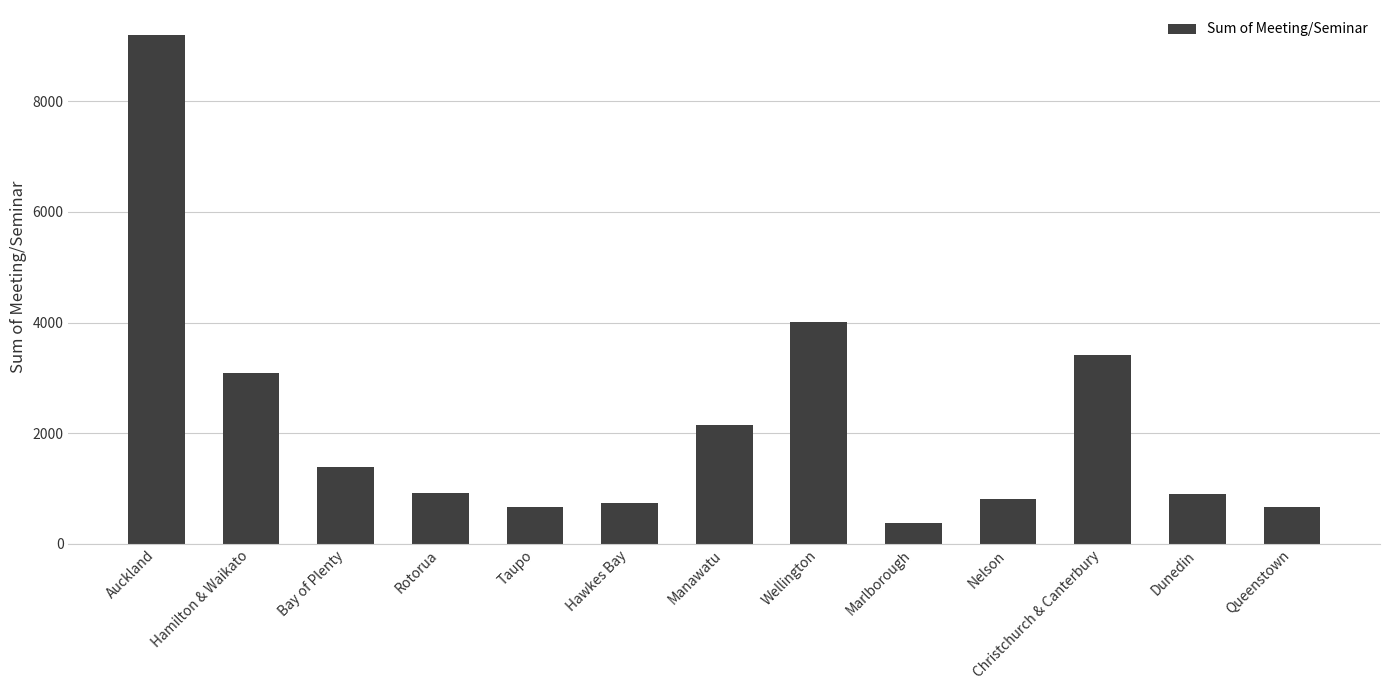

What is the average value?

2179.3